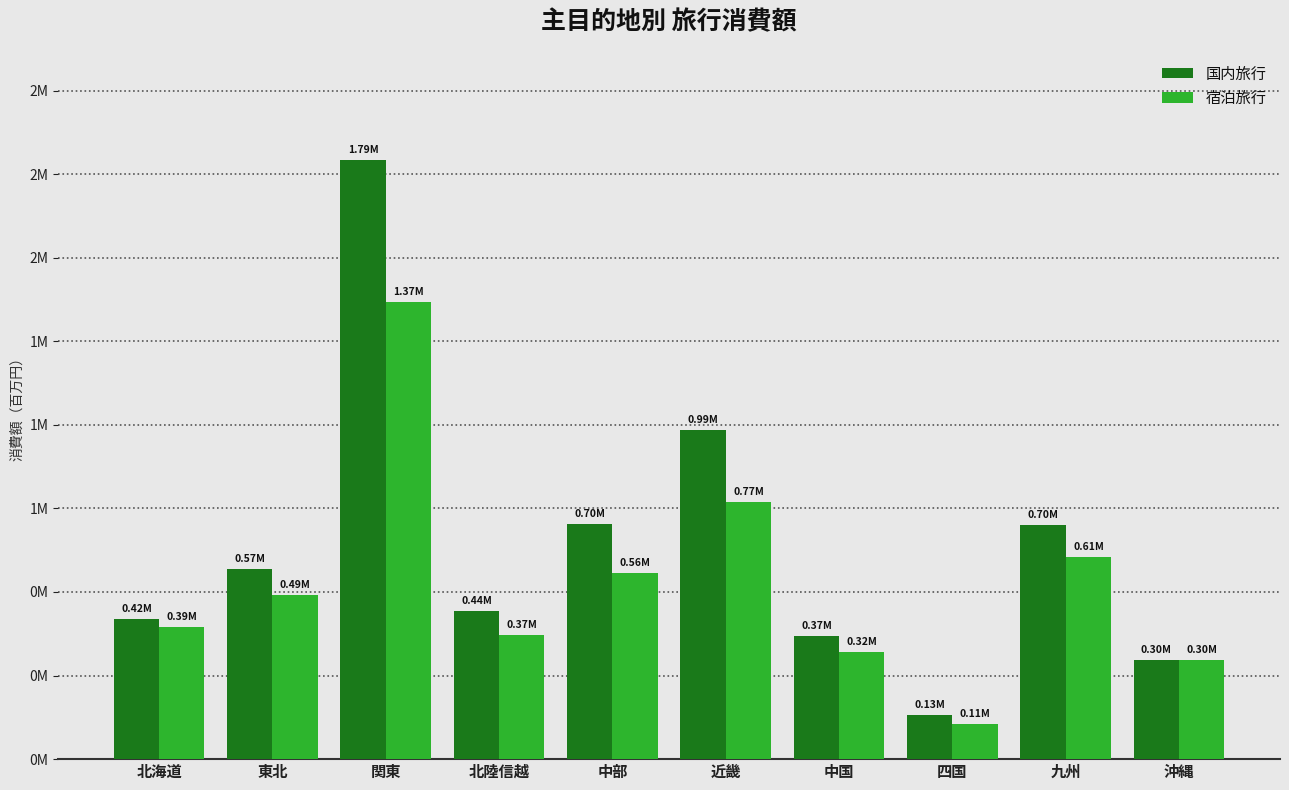

Which series has the largest range (max minus min)?

国内旅行